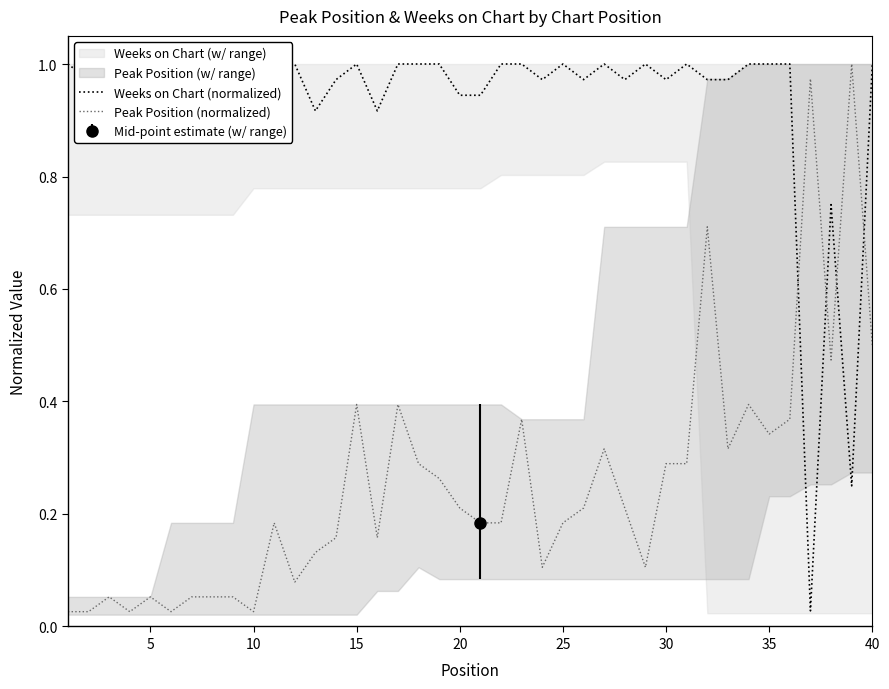

Is it true that Peak Position (normalized) equals 0.1 at 22?

False